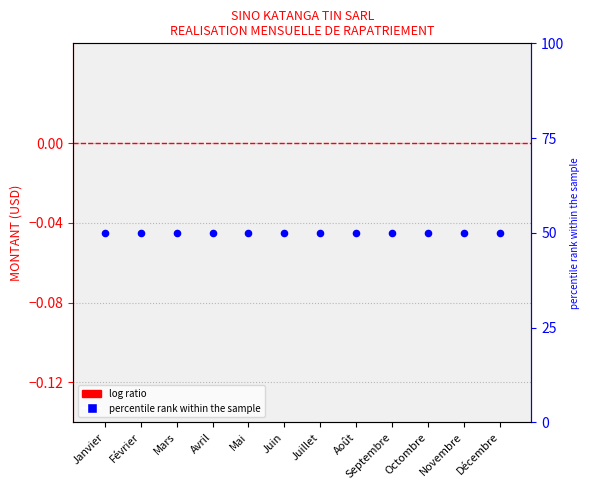

Which series has the largest total across all categories?

percentile rank within the sample